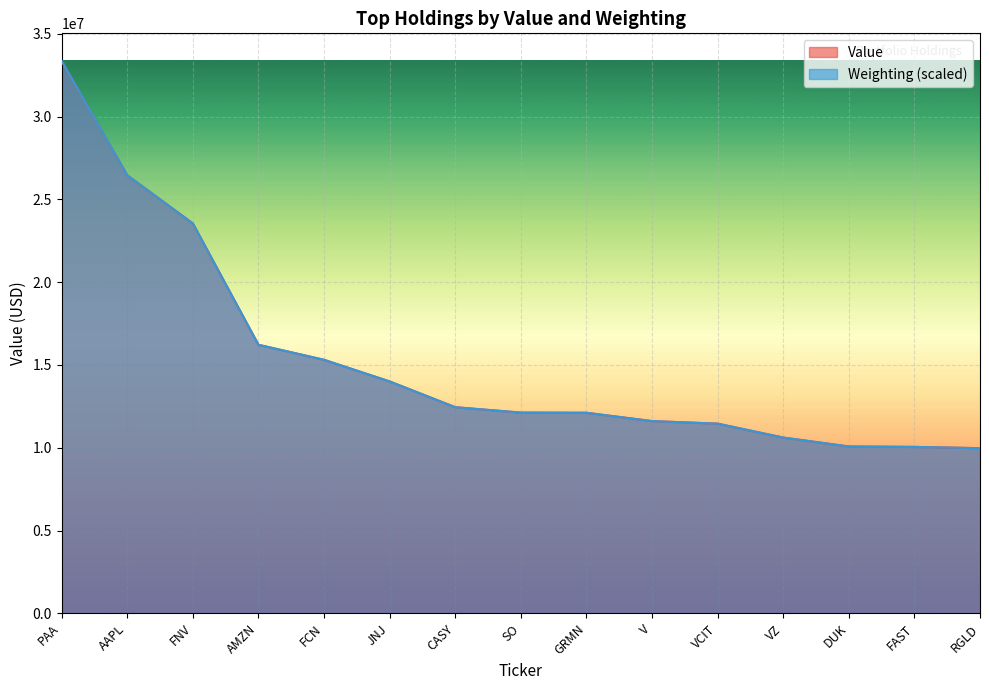

What is the label of the 6th point from the right?

V